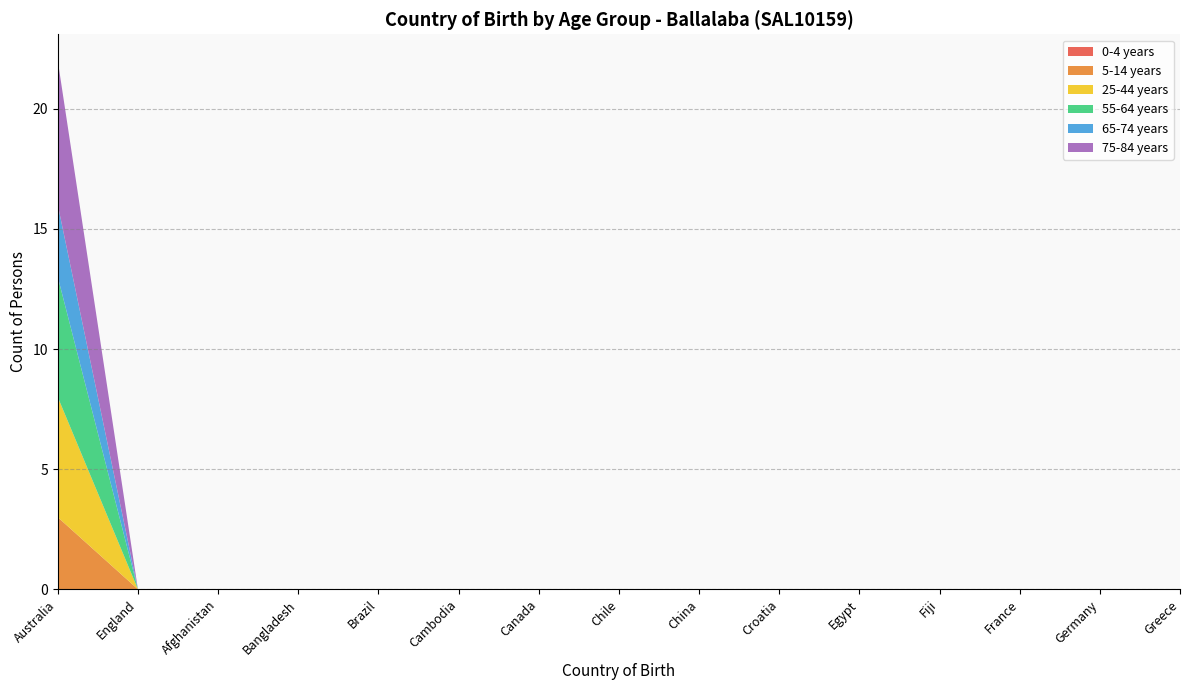

Reading left to right, what are all the values shown in this chart?

0-4 years: 0	0	0	0	0	0	0	0	0	0	0	0	0	0	0
5-14 years: 3	0	0	0	0	0	0	0	0	0	0	0	0	0	0
25-44 years: 5	0	0	0	0	0	0	0	0	0	0	0	0	0	0
55-64 years: 5	0	0	0	0	0	0	0	0	0	0	0	0	0	0
65-74 years: 3	0	0	0	0	0	0	0	0	0	0	0	0	0	0
75-84 years: 6	0	0	0	0	0	0	0	0	0	0	0	0	0	0